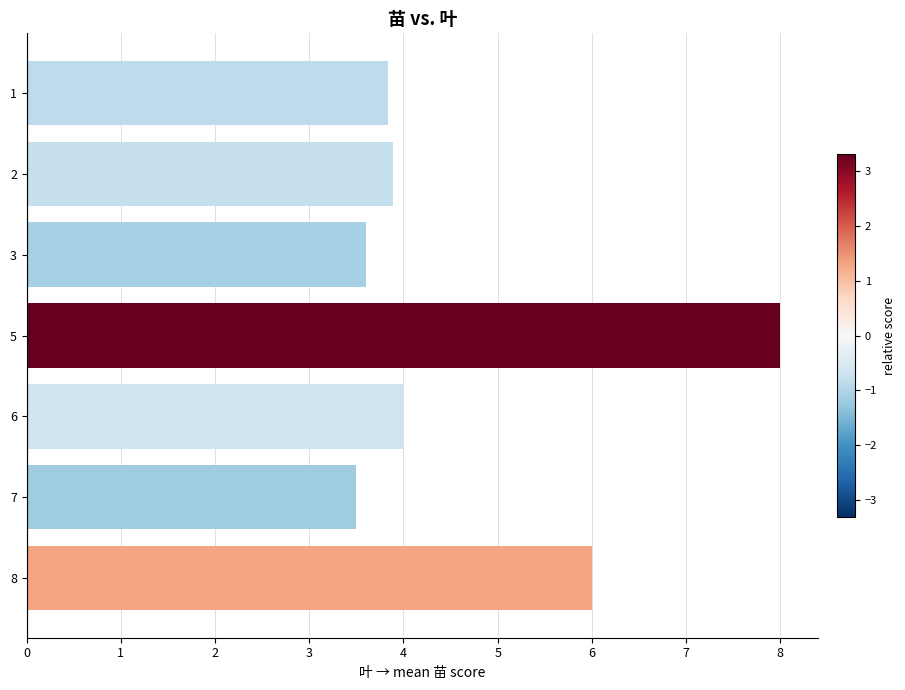

The chart shows a value of 3.5 at 7. True or false?

True